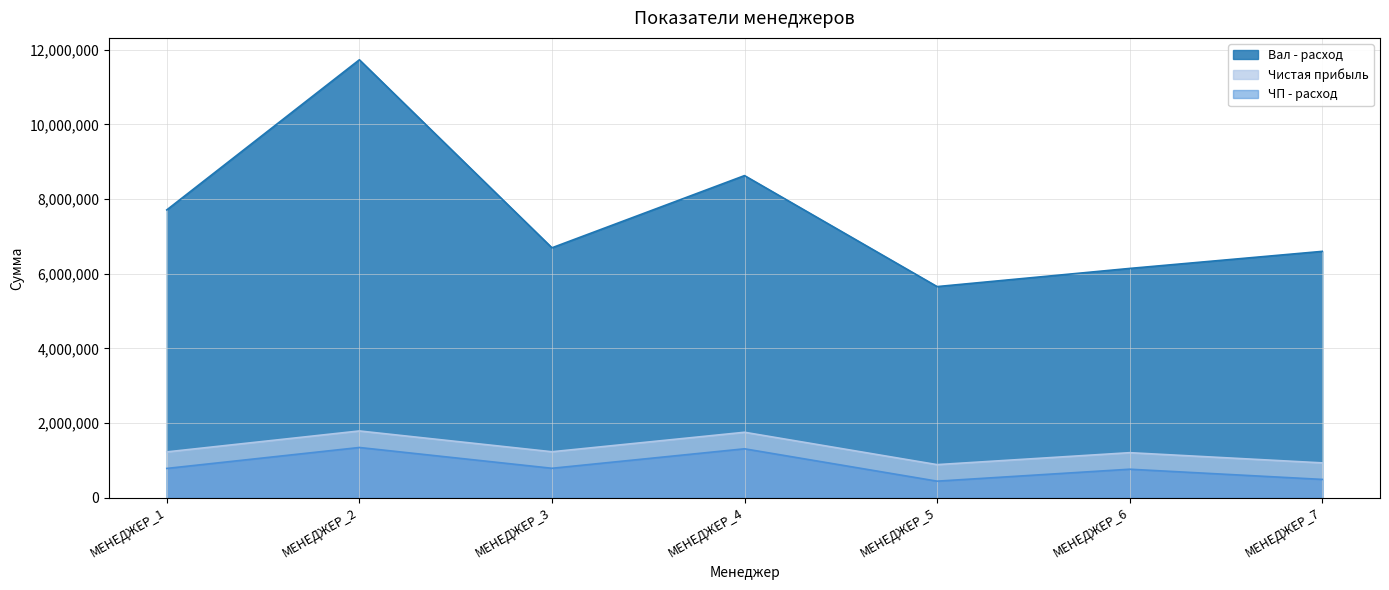

How many interior local valleys does the ЧП - расход series have?

2